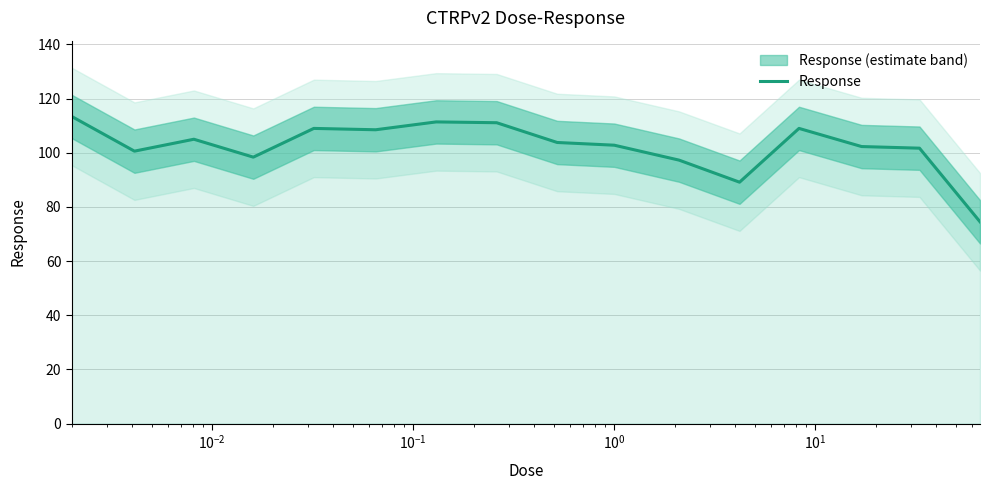

Does the chart have visible grid lines?

Yes